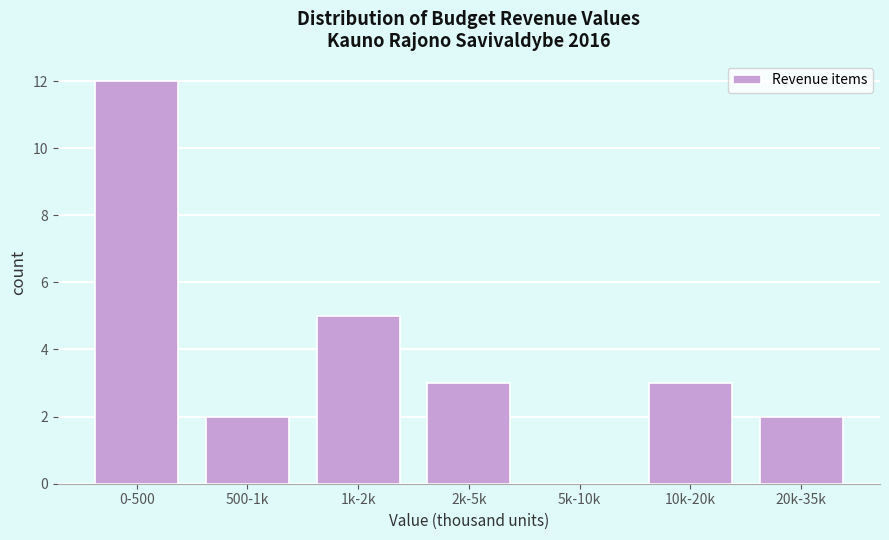

Reading right to left, extract all data points from this chart.

20k-35k=2	10k-20k=3	5k-10k=0	2k-5k=3	1k-2k=5	500-1k=2	0-500=12